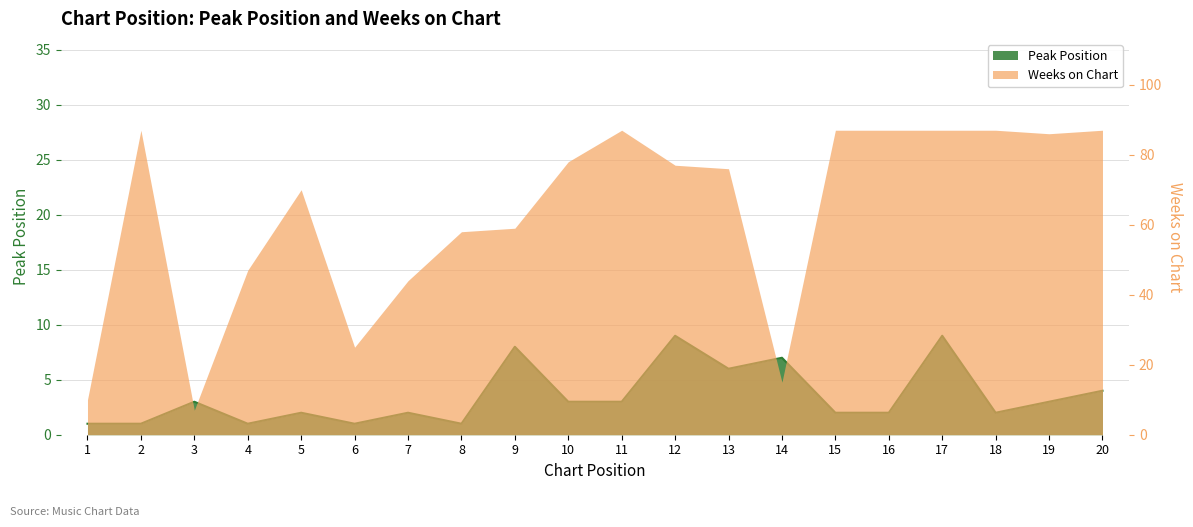

How many data points are less than 3?

10